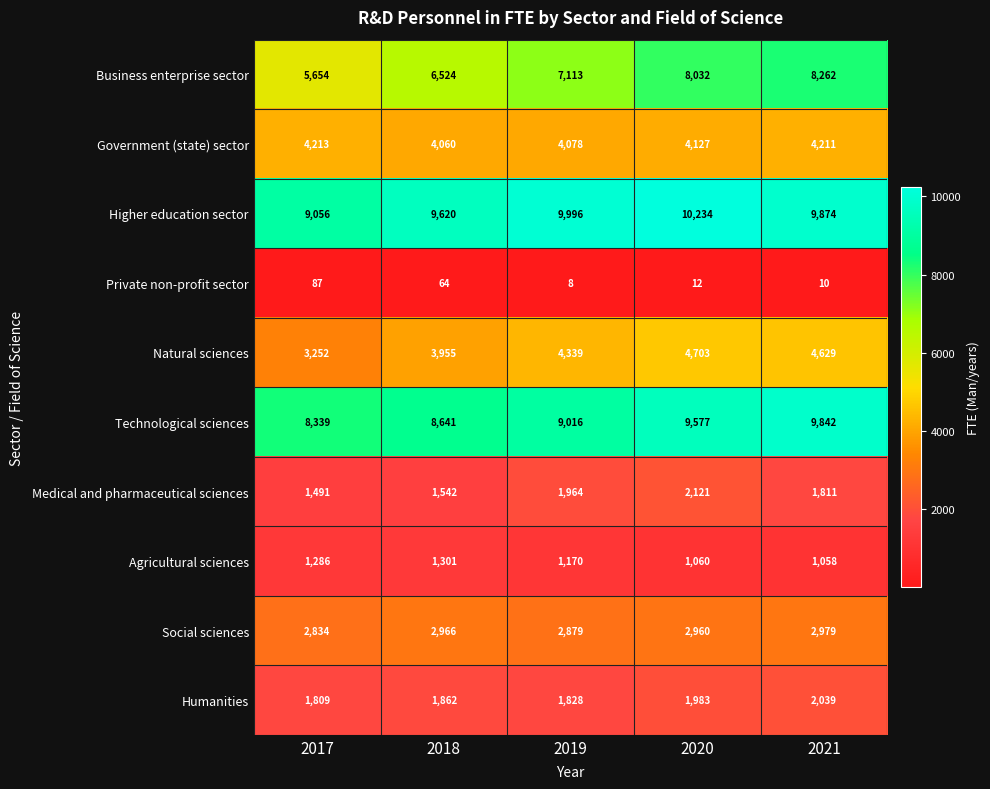

What is the difference between the maximum and minimum values in the Business enterprise sector series?

2608